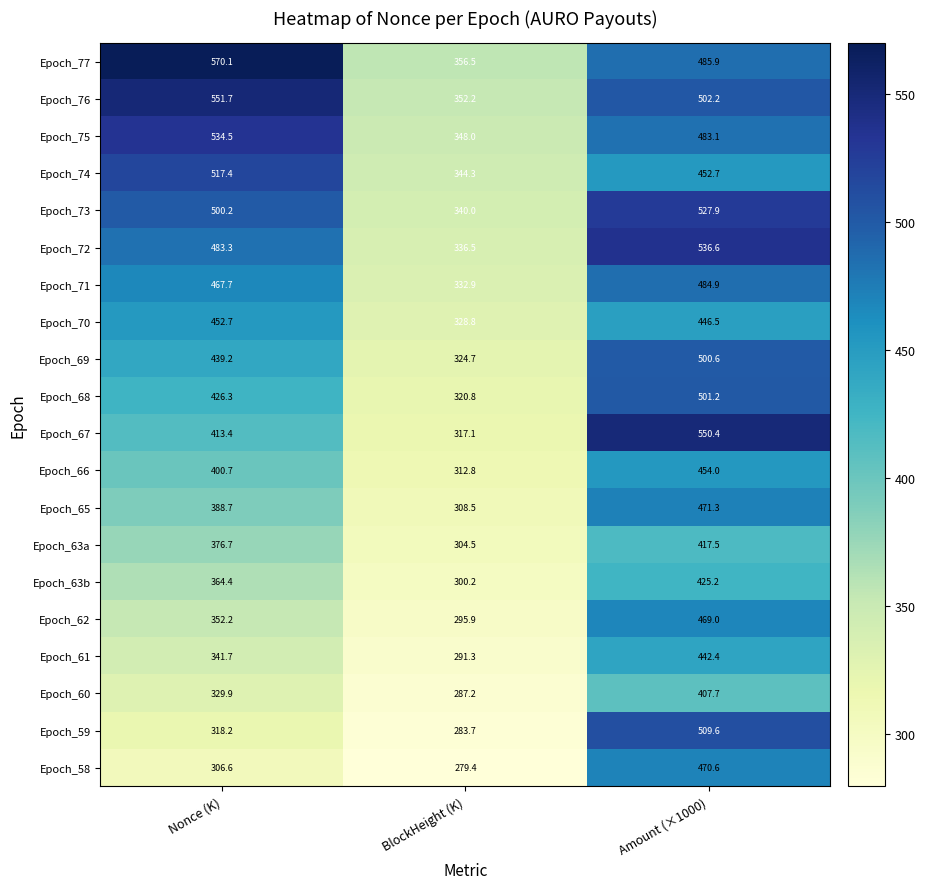

How many distinct data groups are displayed?

20